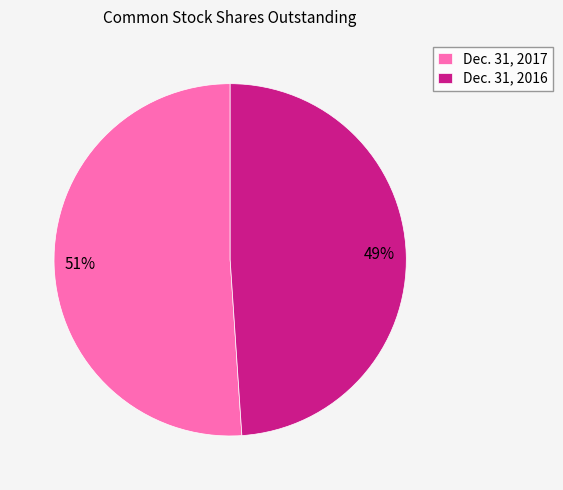

Do Dec. 31, 2017 and Dec. 31, 2016 together represent more than half of the pie?

Yes